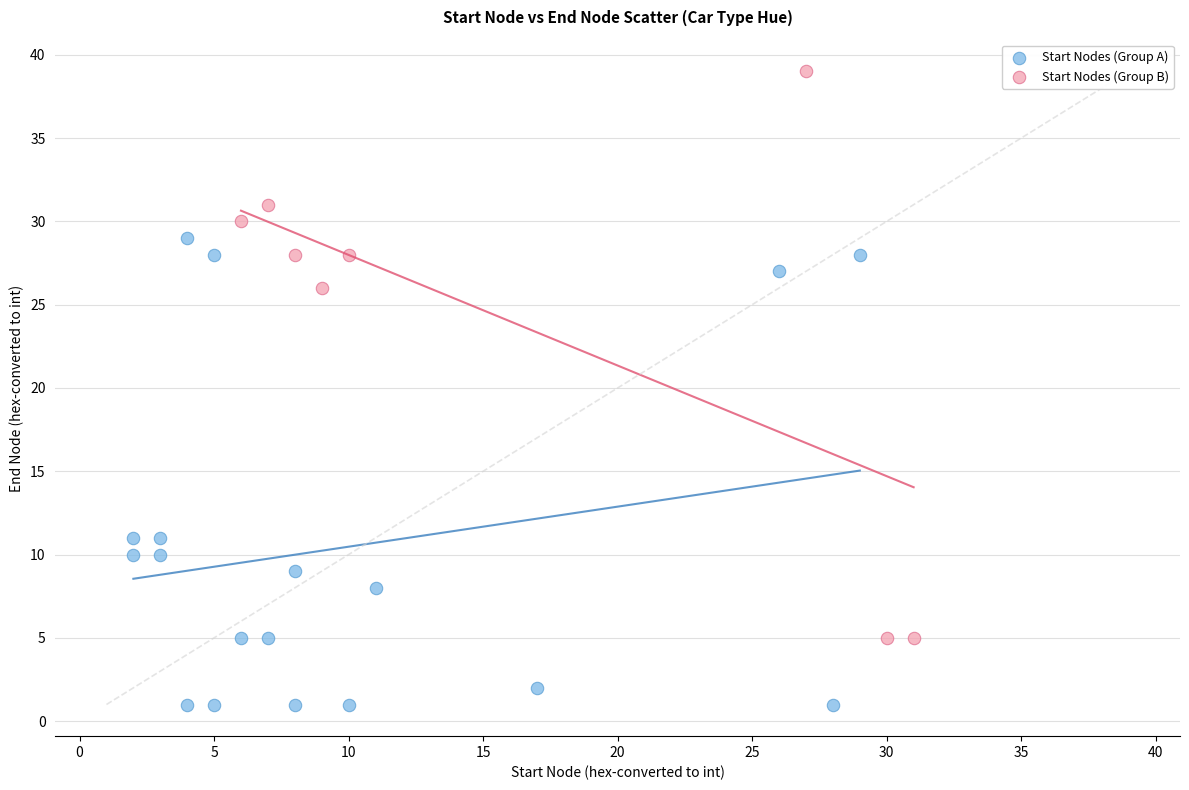

What are all the series names shown in the legend?

Start Nodes (Group A), Start Nodes (Group B)